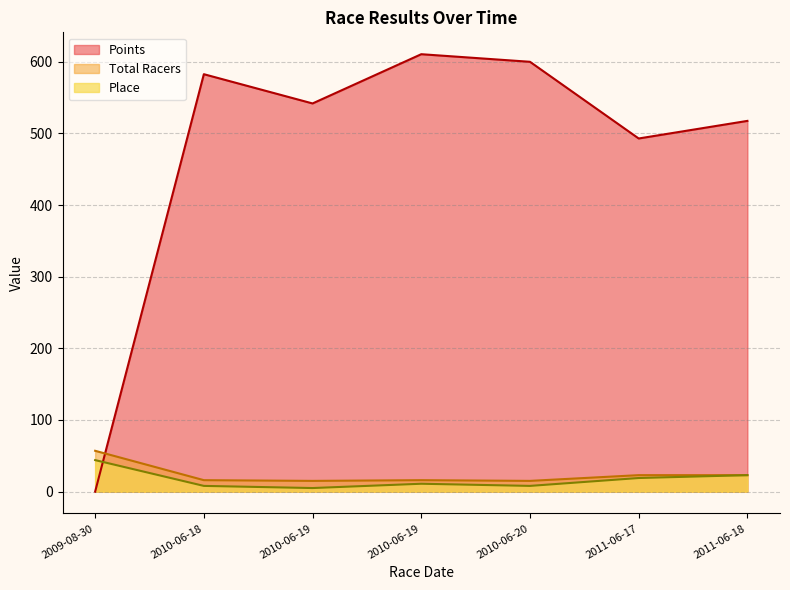

Between 2011-06-18 and 2009-08-30, which series saw the biggest shift?

Points